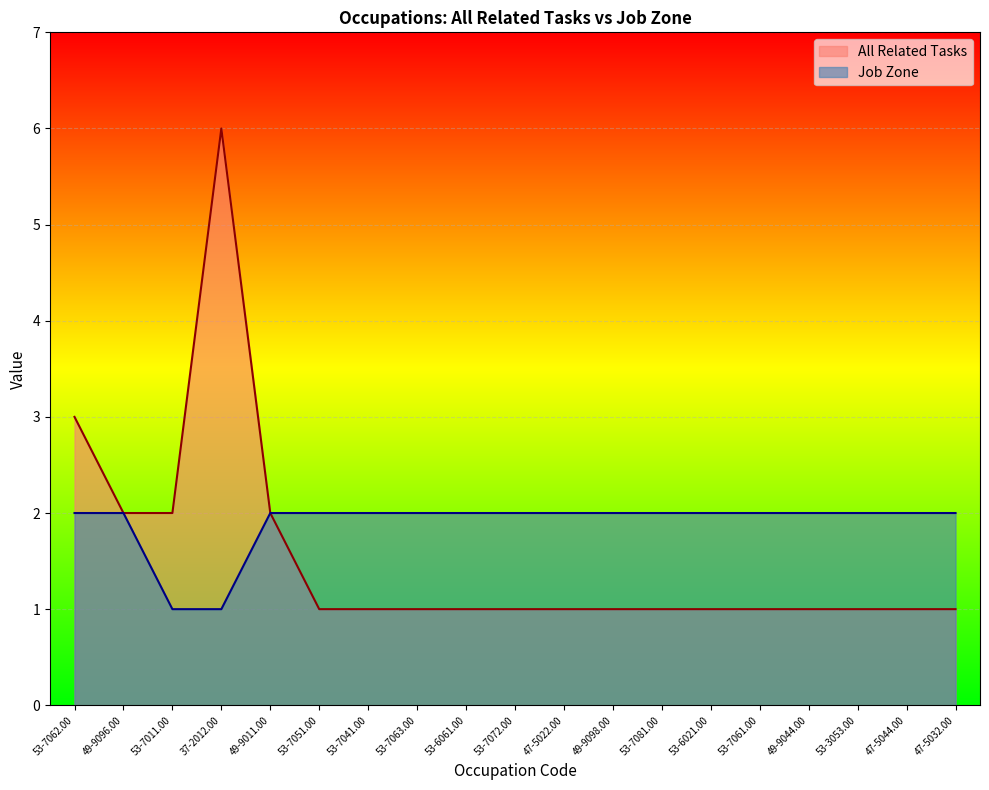

What are all the series names shown in the legend?

All Related Tasks, Job Zone